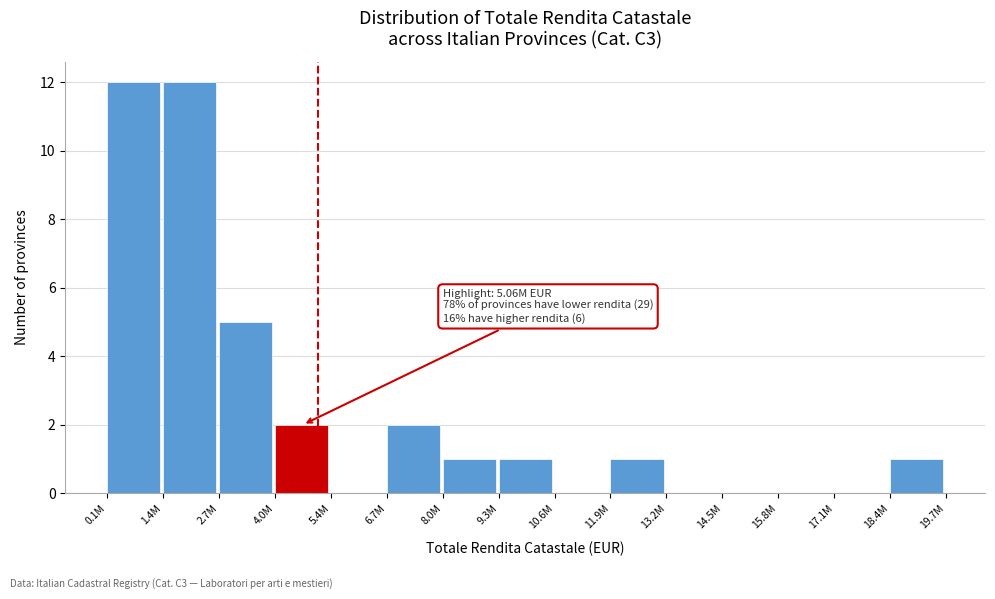

Reading left to right, transcribe all the data shown in this chart.

0.1M=12	1.4M=12	2.7M=5	4.0M=2	5.4M=0	6.7M=2	8.0M=1	9.3M=1	10.6M=0	11.9M=1	13.2M=0	14.5M=0	15.8M=0	17.1M=0	18.4M=1